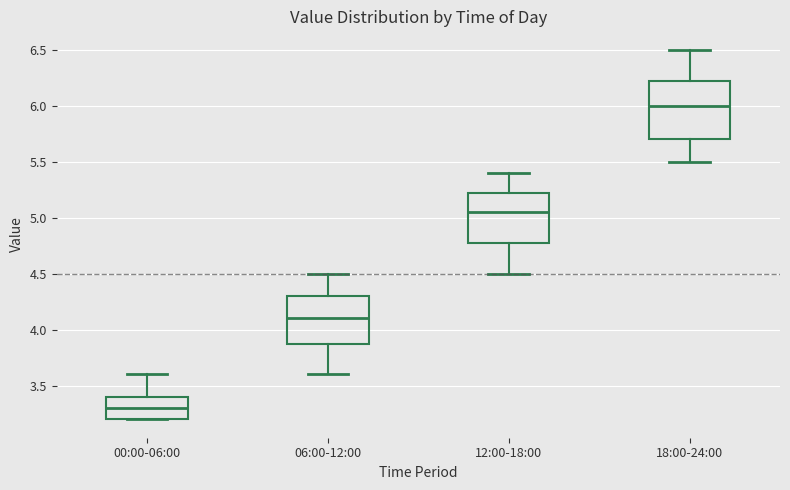

Where is the upper edge of the box for 12:00-18:00 on the y-axis? The values are not printed on the chart, so give them approximately, as read against the axis.

5.25